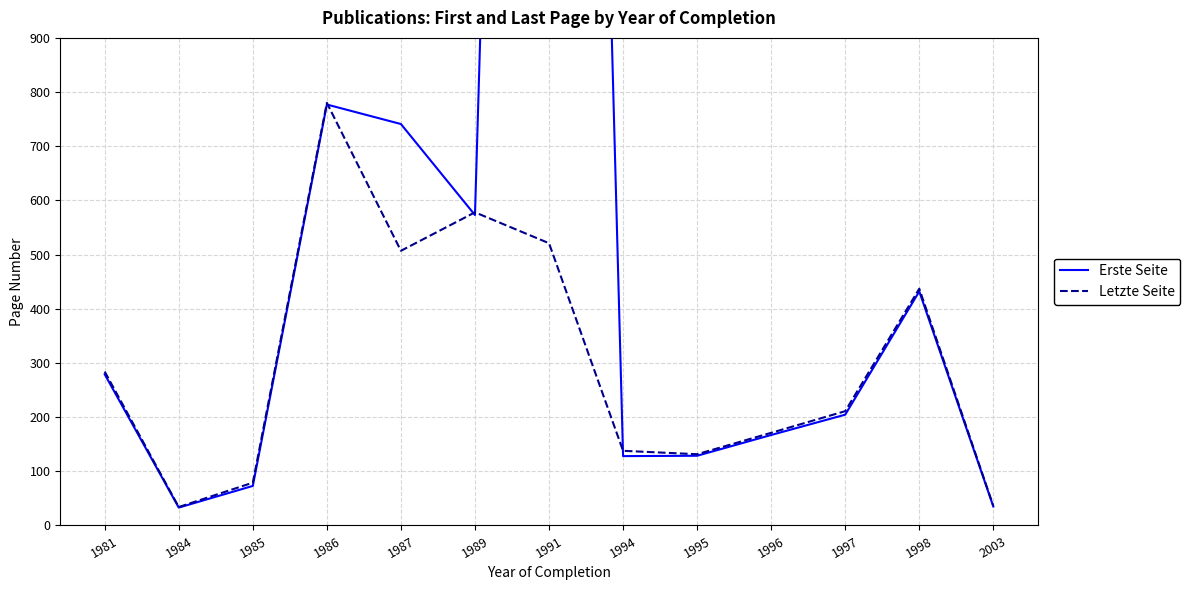

At which label does Letzte Seite first exceed 211?

1981